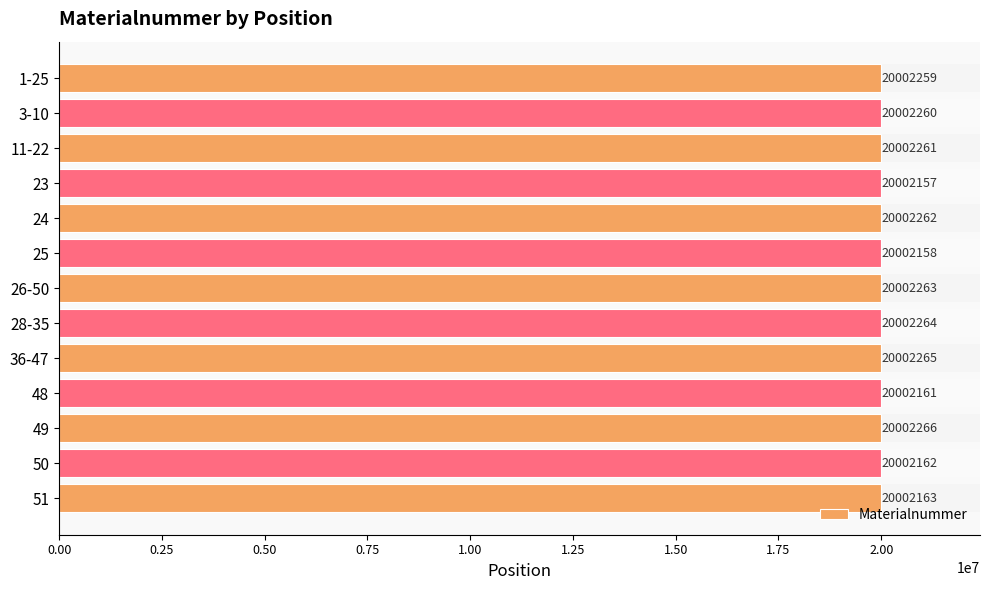

True or false: the data shows 9789954 at 50.

False